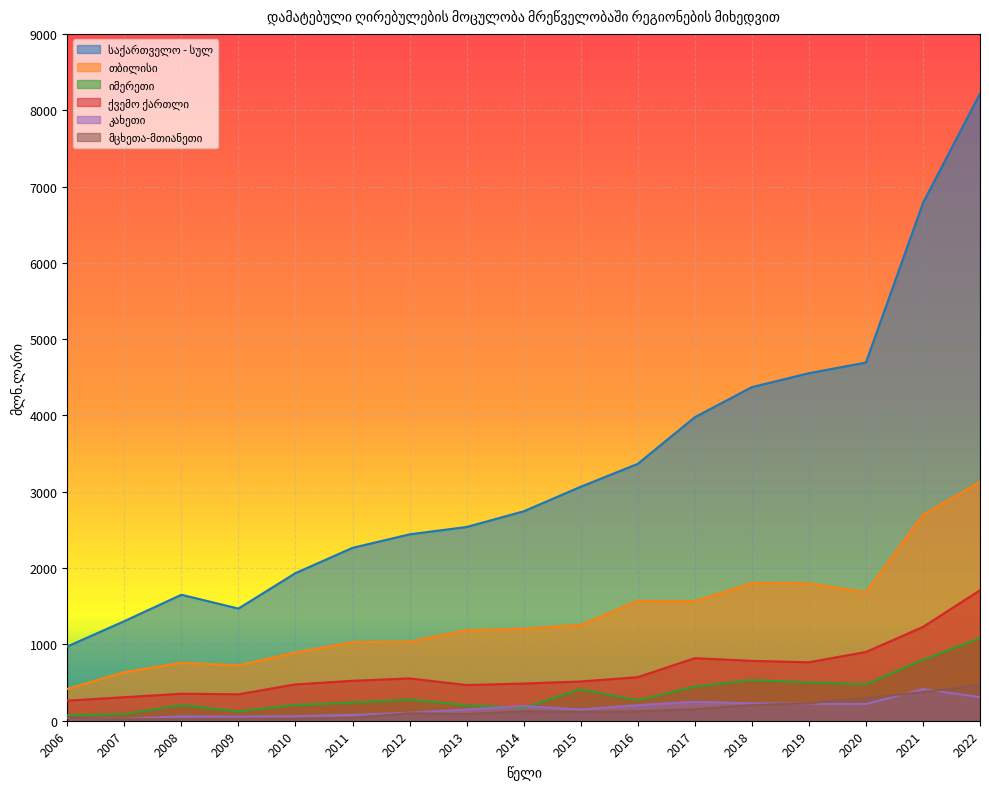

Reading right to left, extract all data points from this chart.

საქართველო - სულ: 8218.3	6783.9	4693.1	4554.0	4371.2	3977.2	3365.9	3066.2	2744.0	2538.9	2442.4	2265.4	1934.2	1469.9	1651.0	1304.9	973.4
თბილისი: 3129.0	2697.4	1682.4	1800.3	1802.5	1565.0	1570.0	1253.9	1205.6	1184.9	1036.1	1030.1	895.5	725.6	759.8	637.1	417.2
იმერეთი: 1081.2	798.0	477.7	501.5	533.9	447.2	267.5	412.2	169.8	202.3	278.6	236.6	206.9	122.0	206.3	87.7	70.1
ქვემო ქართლი: 1709.9	1229.3	900.8	766.3	784.7	819.8	570.8	514.5	487.2	467.7	554.5	523.4	476.4	346.8	353.8	308.3	263.3
კახეთი: 308.2	414.9	219.1	223.7	227.7	249.0	204.8	148.2	192.4	147.4	104.6	77.2	60.0	53.9	57.6	25.8	35.3
მცხეთა-მთიანეთი: 473.2	373.2	300.9	228.1	205.0	150.8	122.4	115.7	124.8	86.7	97.6	37.8	26.4	26.1	20.9	20.0	38.6